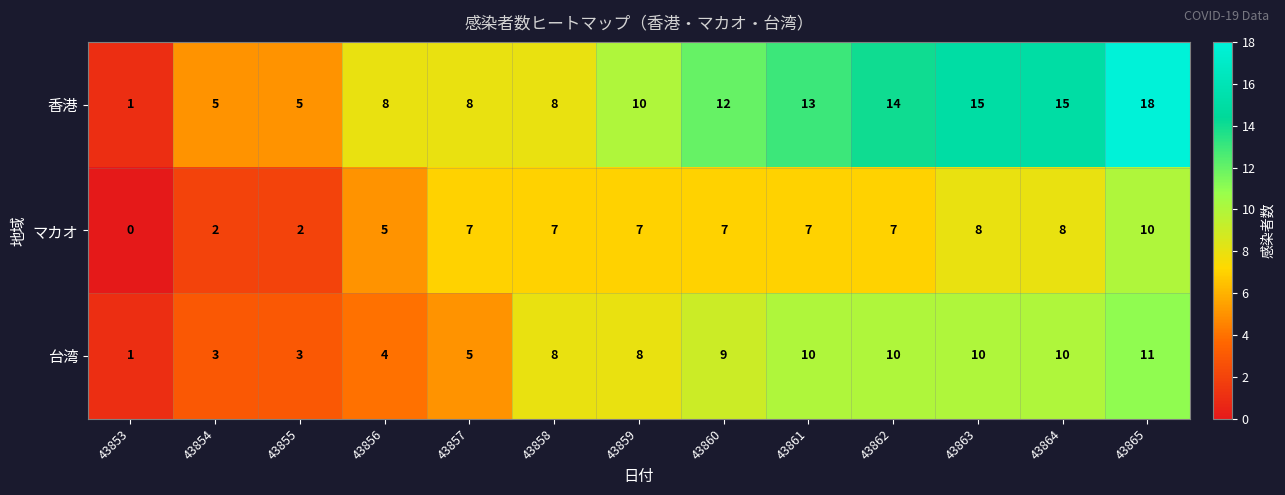

Which series has the largest total across all categories?

香港